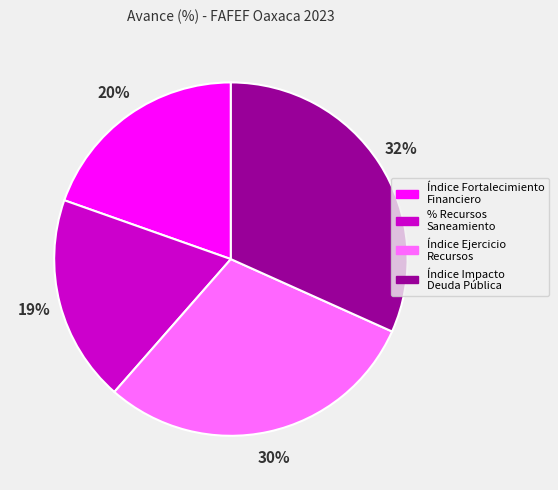

How many slices are in this pie chart?

4